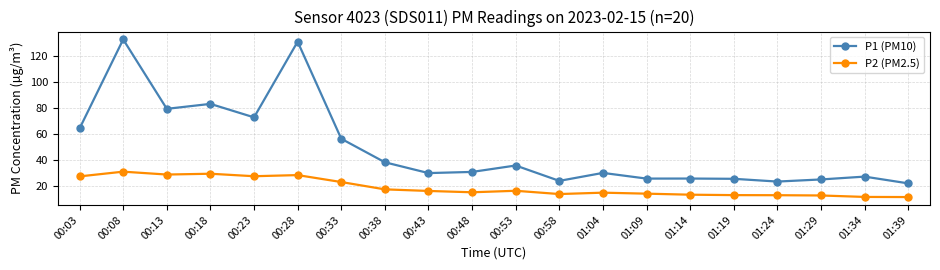

Which series changed the most between 01:09 and 01:39?

P1 (PM10)